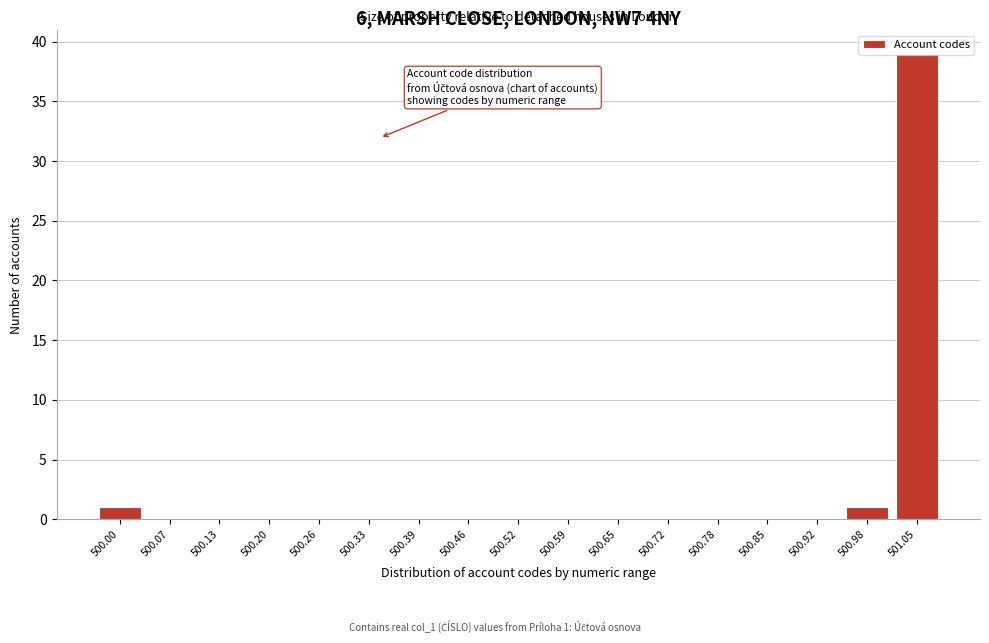

What is the sum of all values?

41